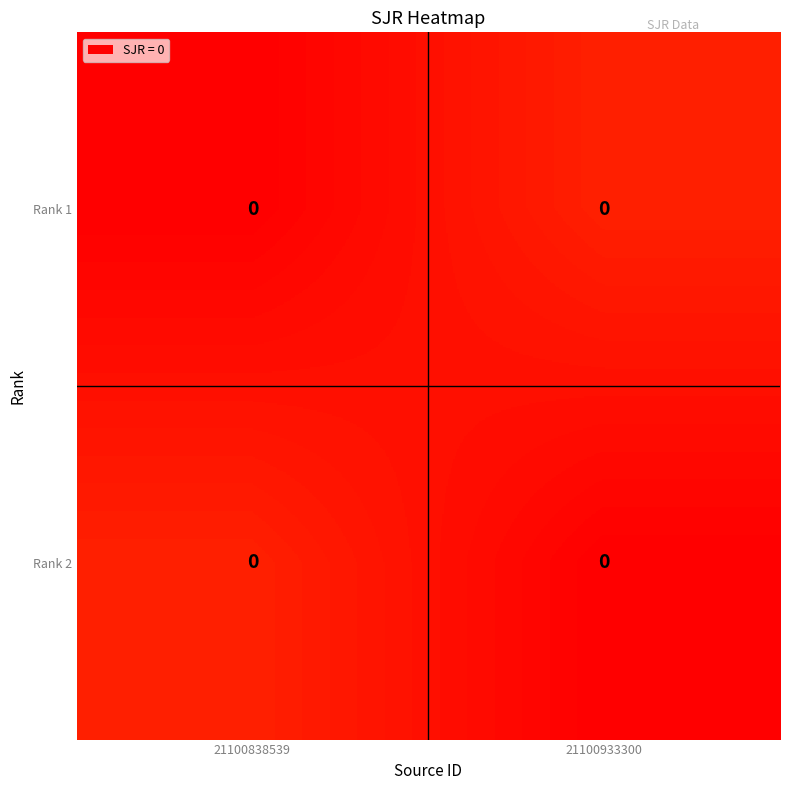

Is the value of Rank 2 at 21100838539 greater than the value of Rank 1 at 21100933300?

No